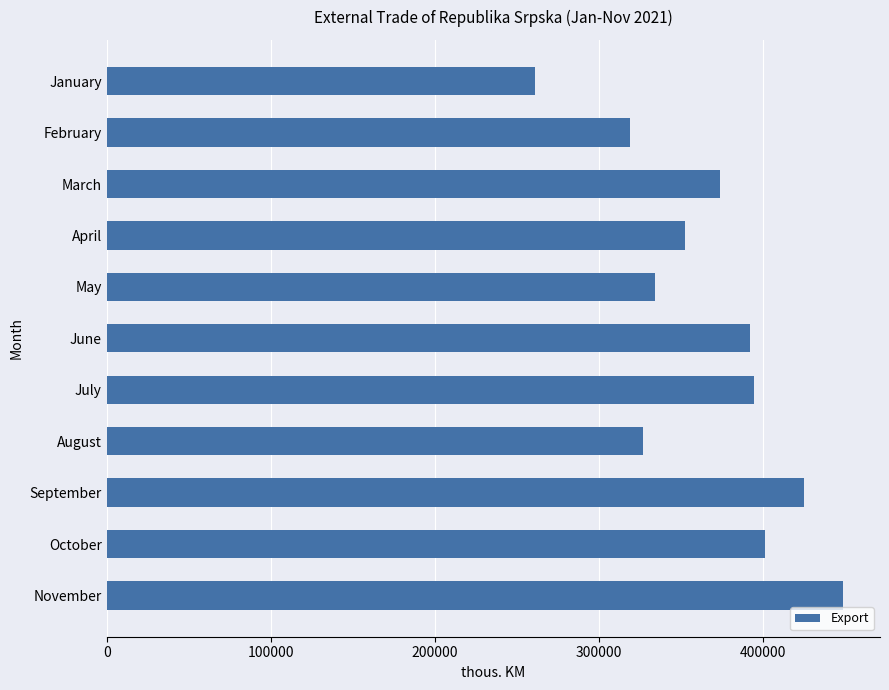

What is the value of the 1st bar from the top?

261083.1